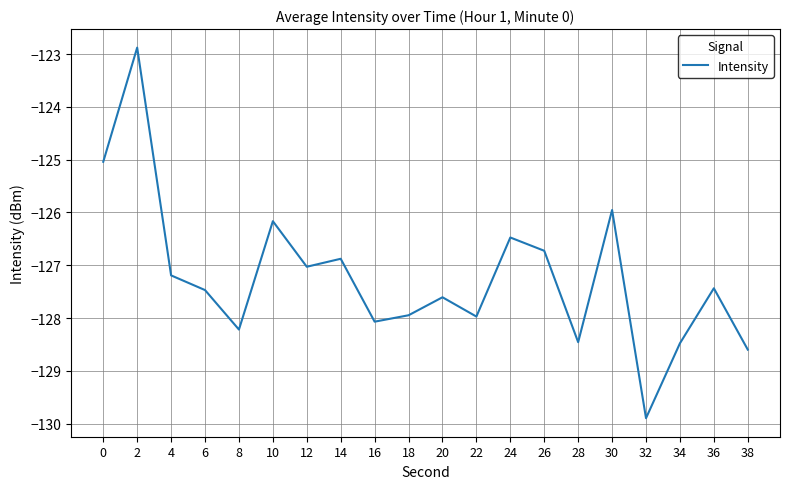

What is the difference between the values at 28 and 14?

1.6